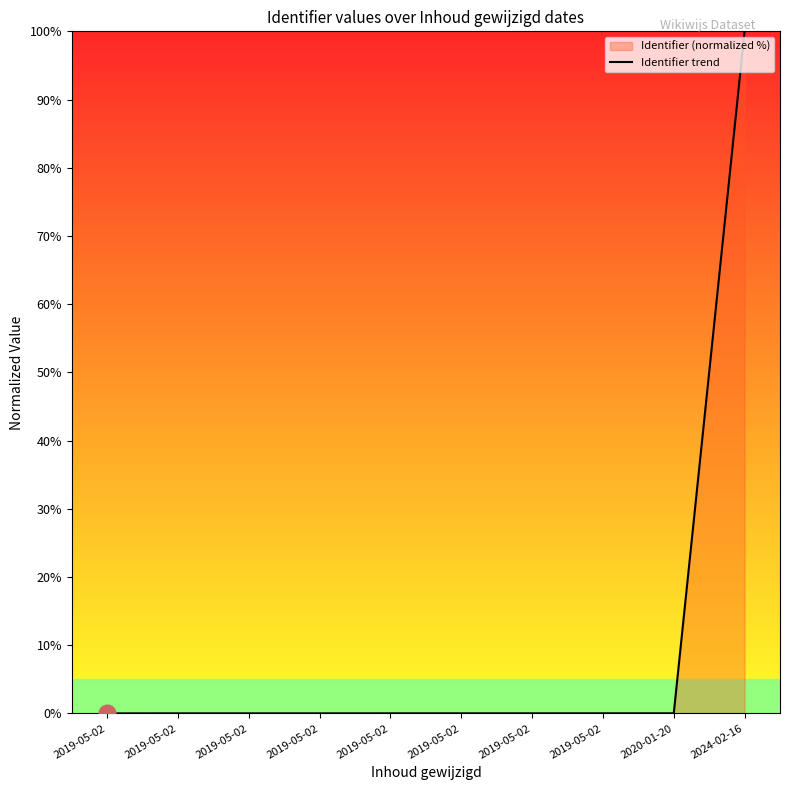

What is the label of the 3rd point from the right?

2019-05-02